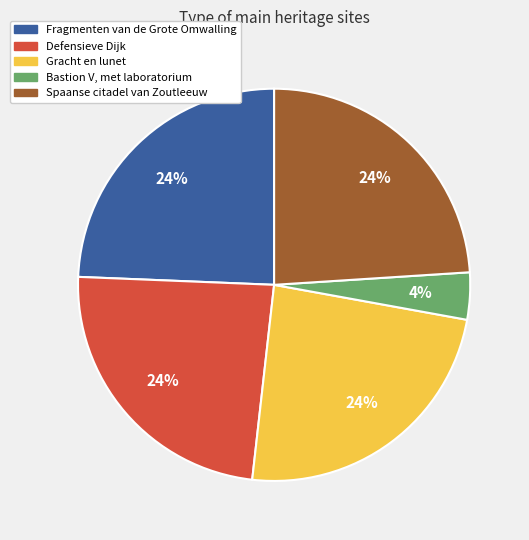

Combined, do Defensieve Dijk and Bastion V, met laboratorium account for over 50%?

No